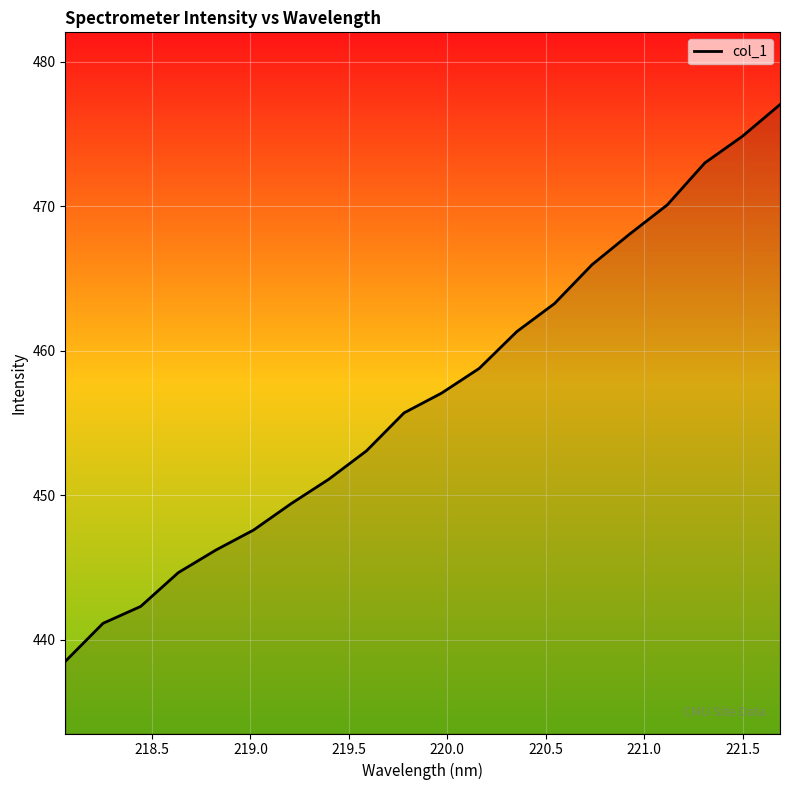

What is the maximum value shown in the chart?

477.1